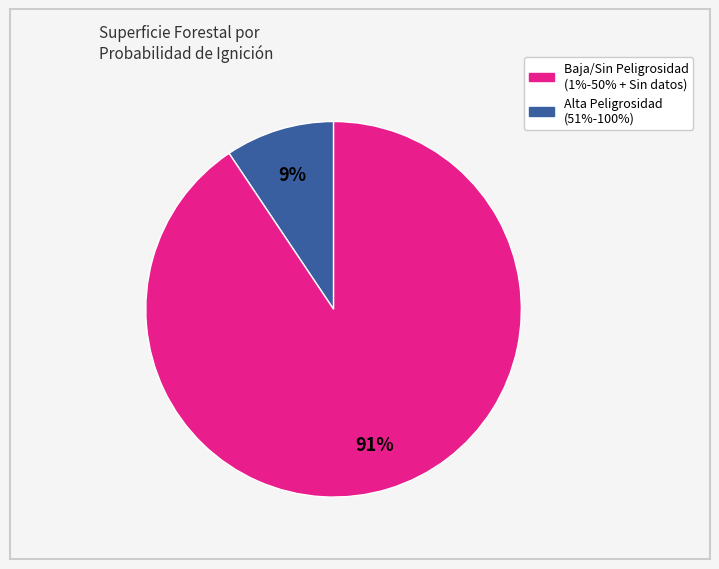

Does any single category account for the majority?

Yes